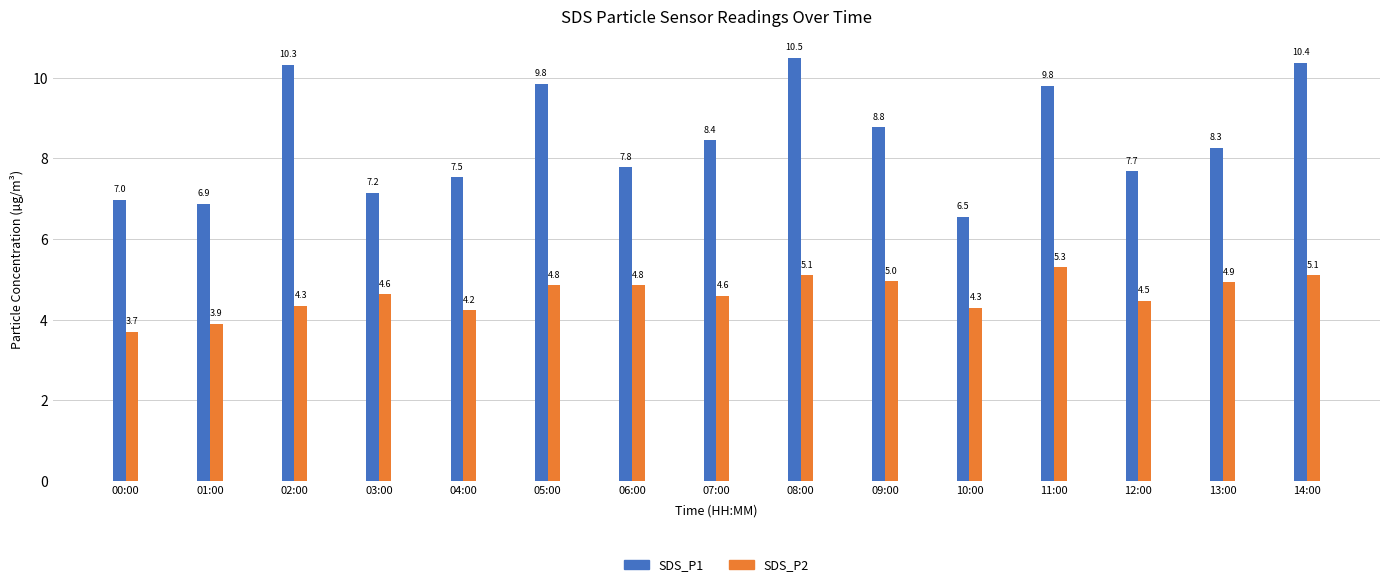

List the series in order of their overall mean, lowest first.

SDS_P2, SDS_P1